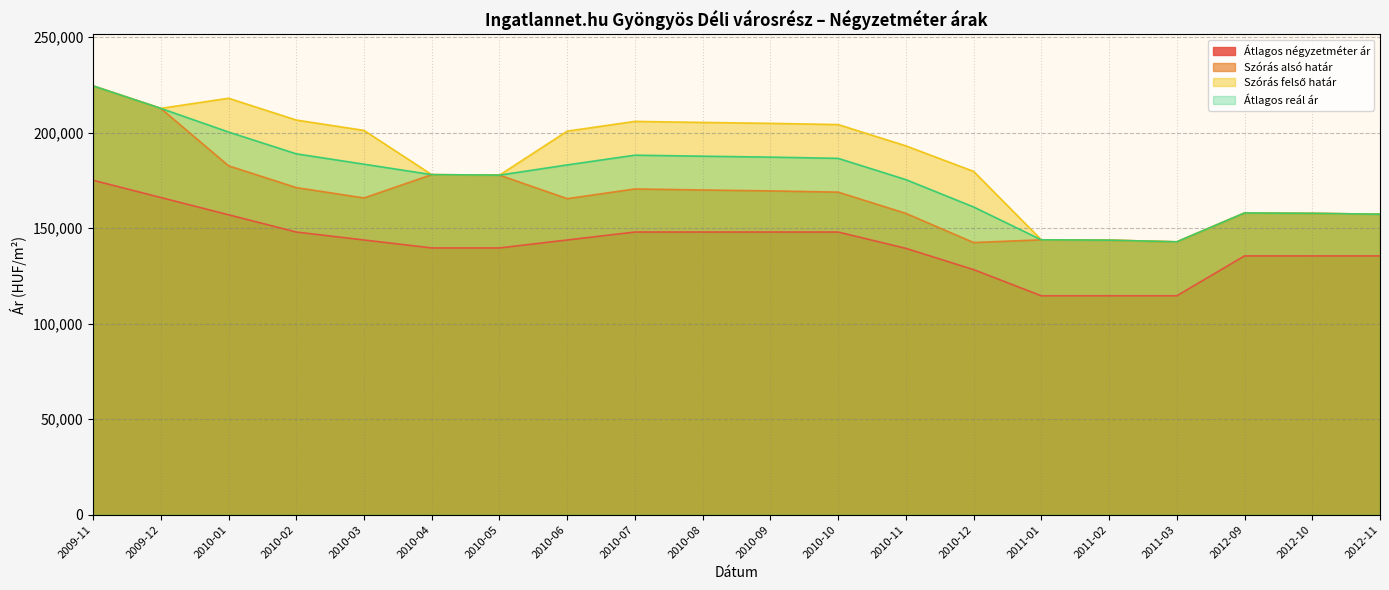

Is it true that Szórás felső határ equals 236060 at 2011-01?

False